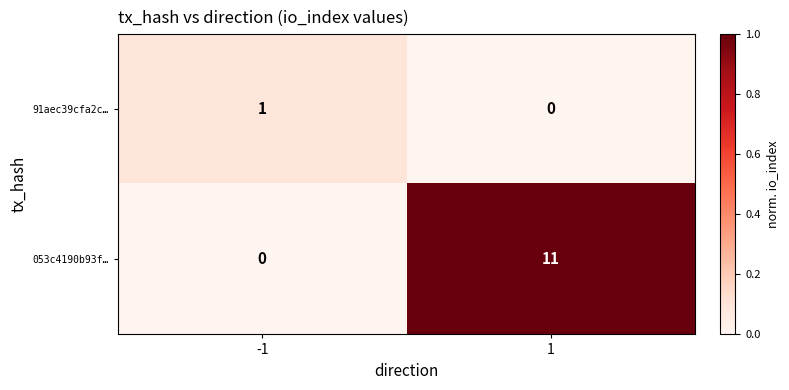

Which series has the largest total across all categories?

053c4190b93f…